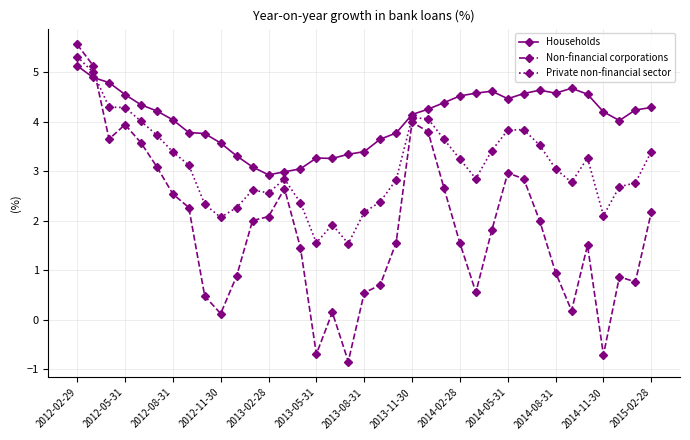

What is the difference between the second highest and second lowest values in the Non-financial corporations series?

5.8